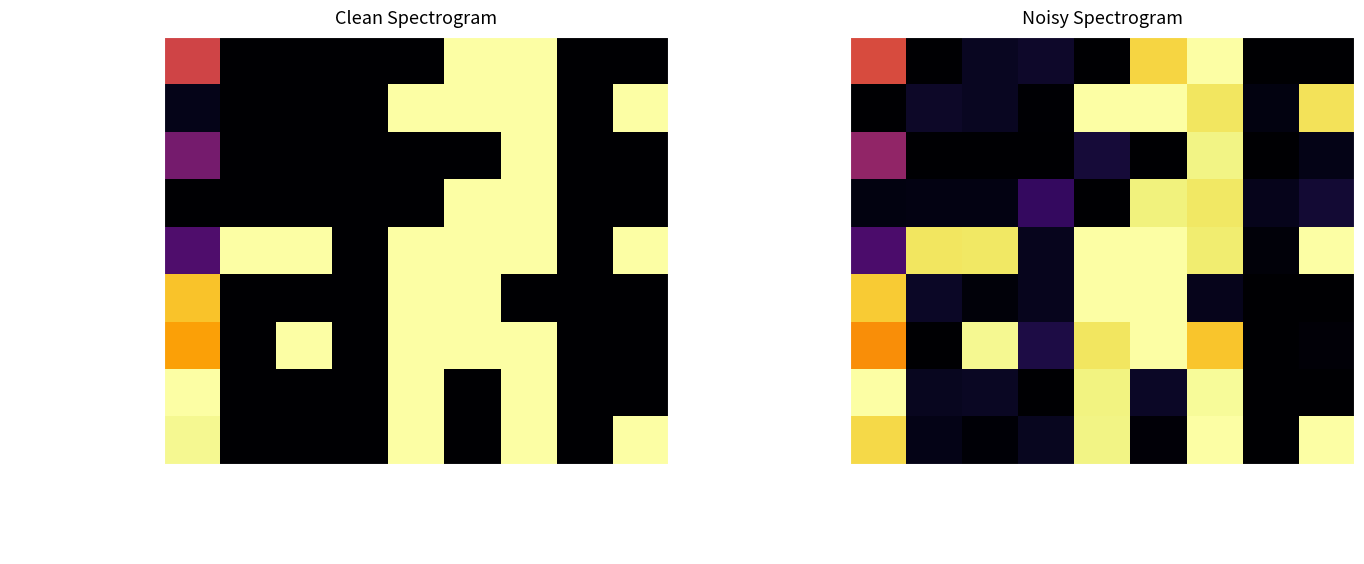

Which category has the highest value across all series?

Org Type: Nonprofit